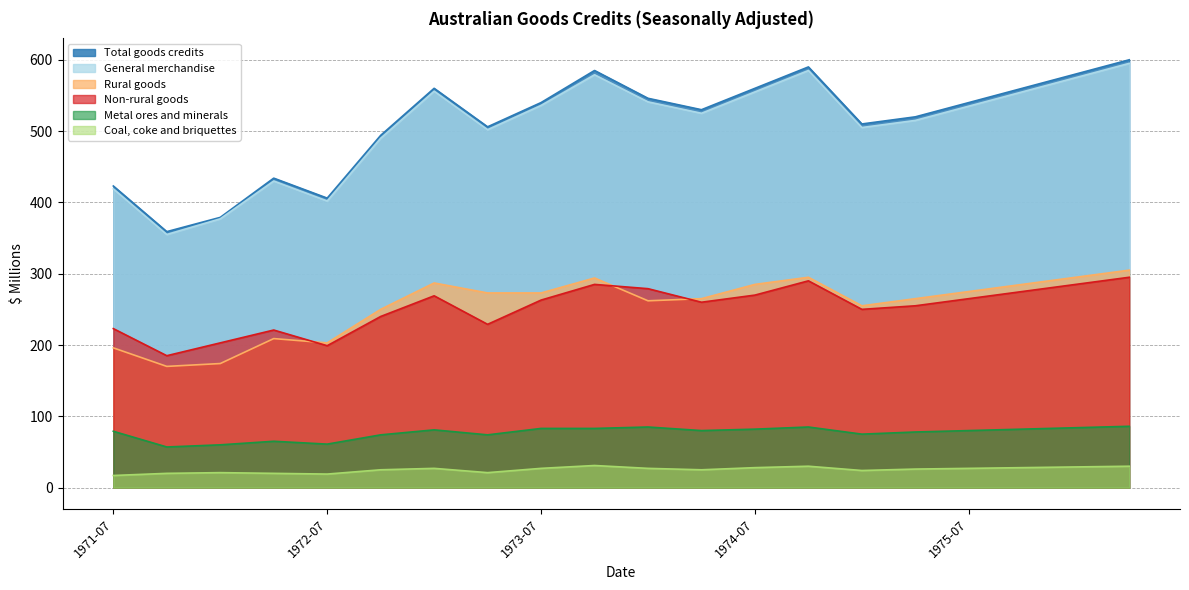

At which label does Total goods credits first exceed 540?

1973-01